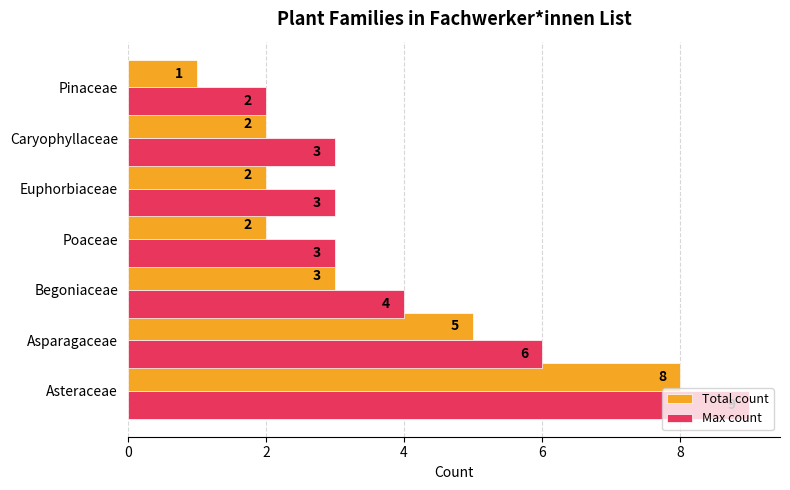

What is the minimum value for Total count?

1